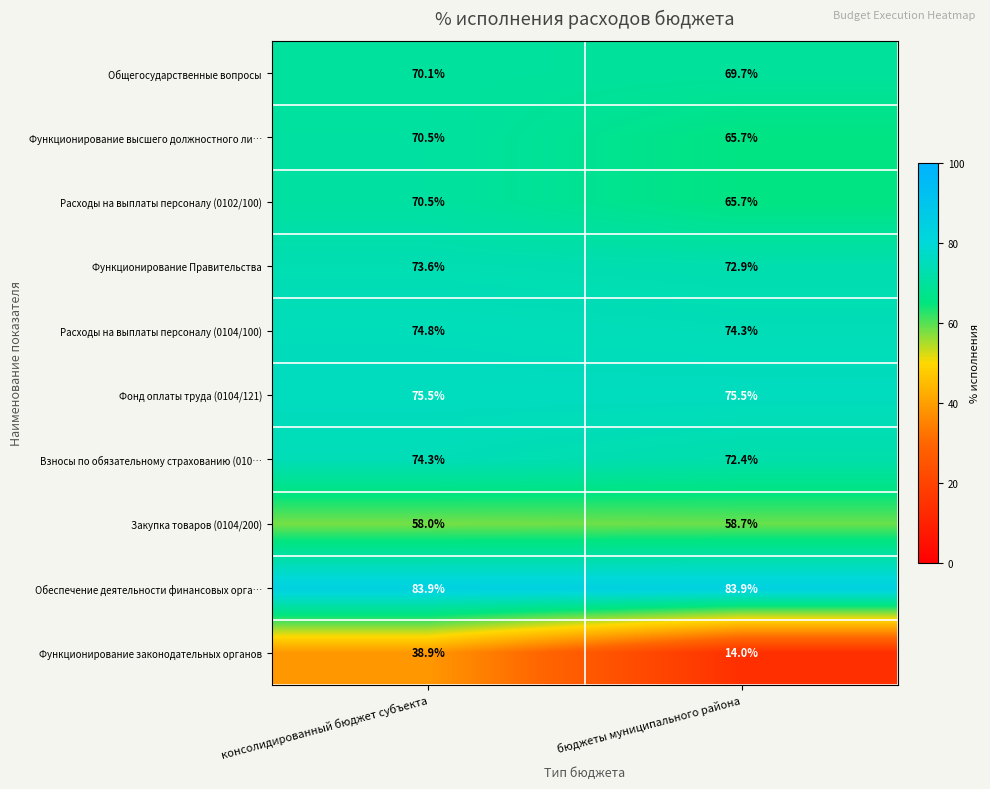

What is the sum of all Закупка товаров (0104/200) values?

116.7